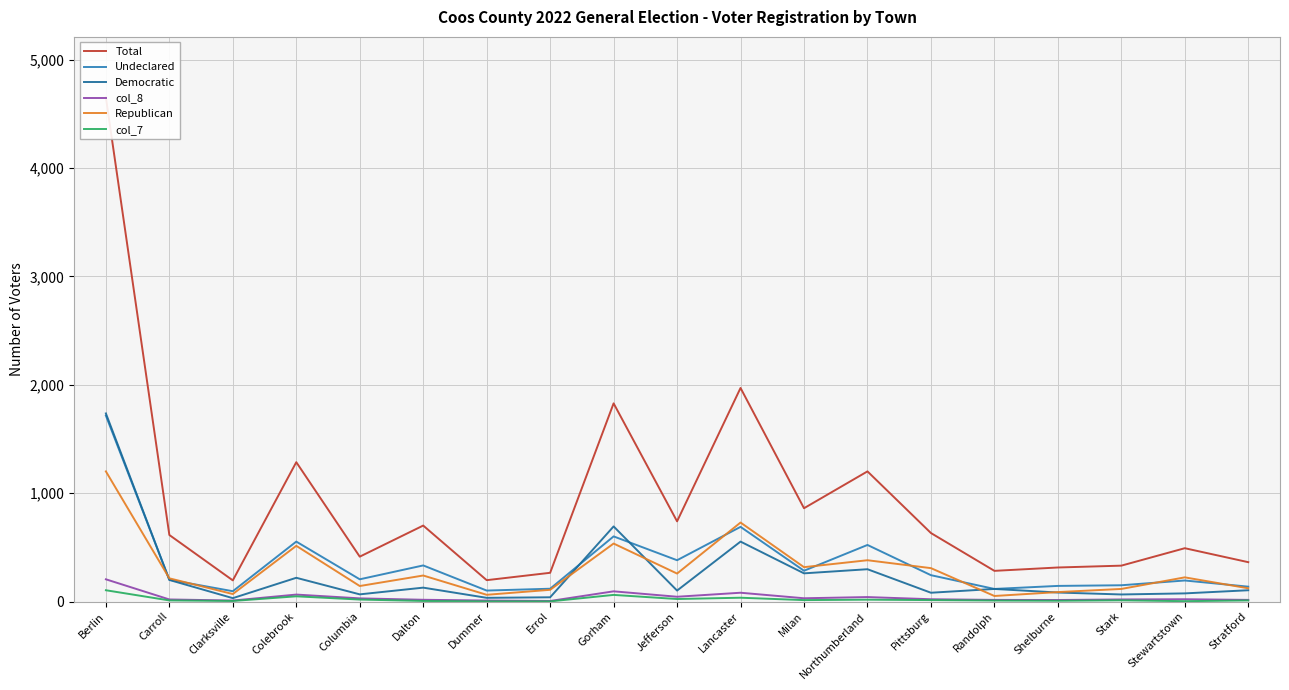

What value does the col_7 series have at Colebrook?

48